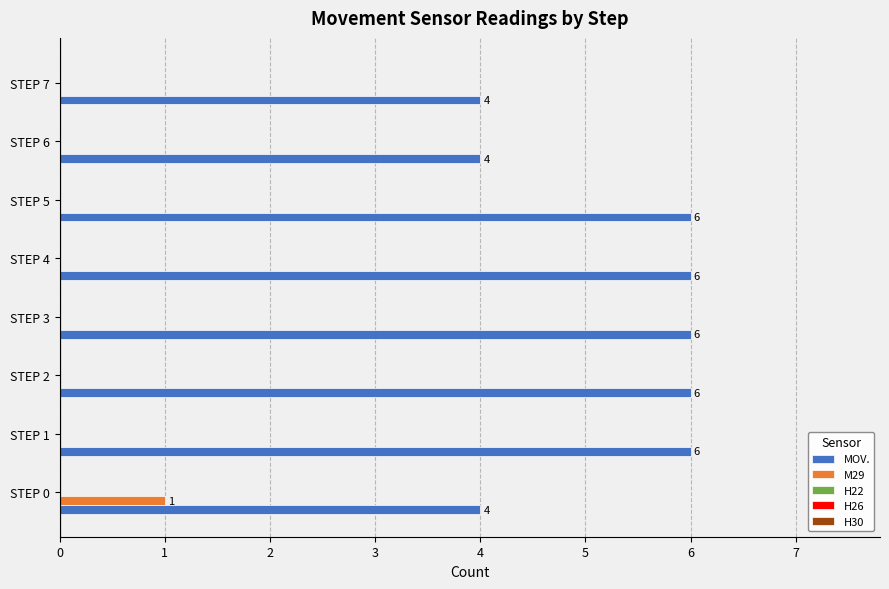

What is the total value across all series at STEP 6?

4